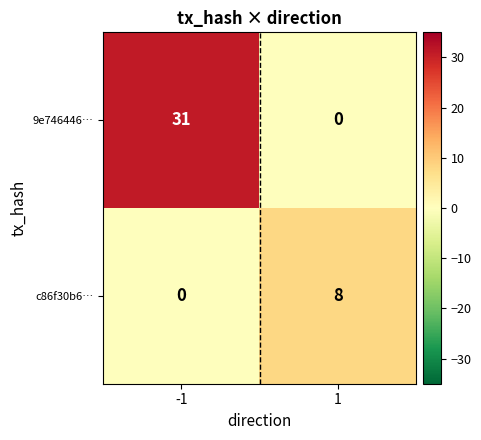

Between -1 and 1, which series saw the biggest shift?

9e746446…